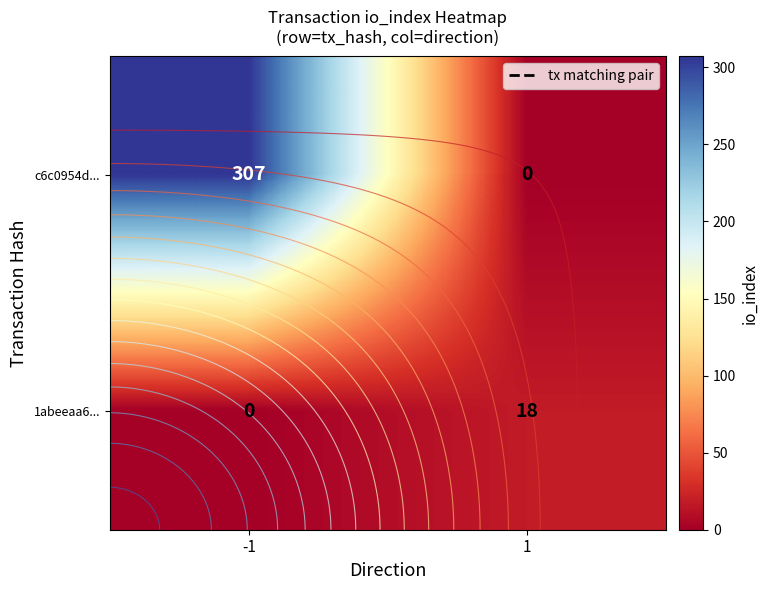

What is the sum of all 1abeeaa6... values?

18